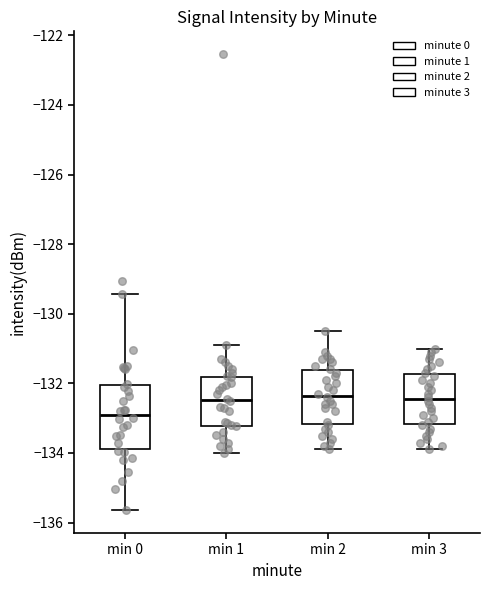

Reading left to right, read every box against the y-axis: the position of its median line, the range the box covers, and the ends of its whiskers. The values are not printed on the chart, so give them approximately, as read against the axis.

min 0: median -133.0, box -133.8 to -132.0, whiskers -135.6 to -129.4
min 1: median -132.4, box -133.2 to -131.8, whiskers -134.0 to -130.8
min 2: median -132.4, box -133.2 to -131.6, whiskers -133.8 to -130.4
min 3: median -132.4, box -133.2 to -131.8, whiskers -133.8 to -131.0